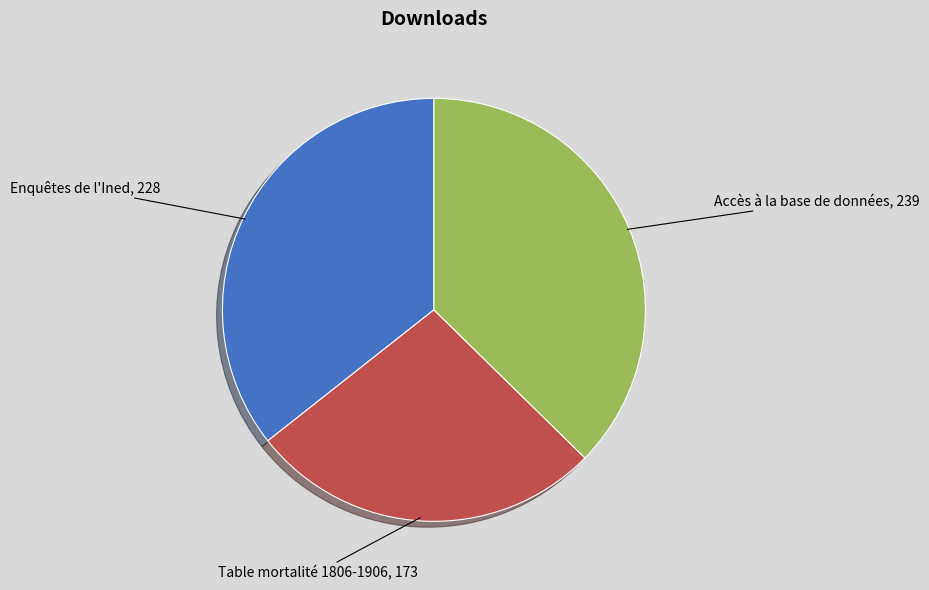

Which slice is the largest?

Accès à la base de données